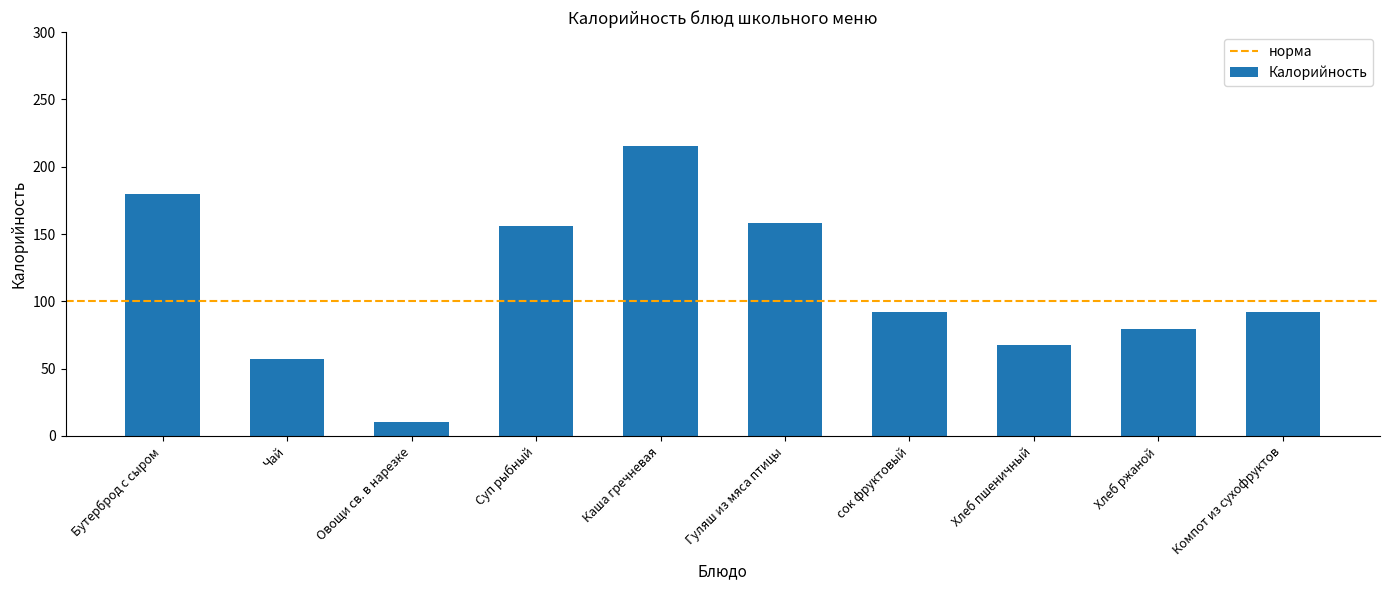

What is the average value?

110.8